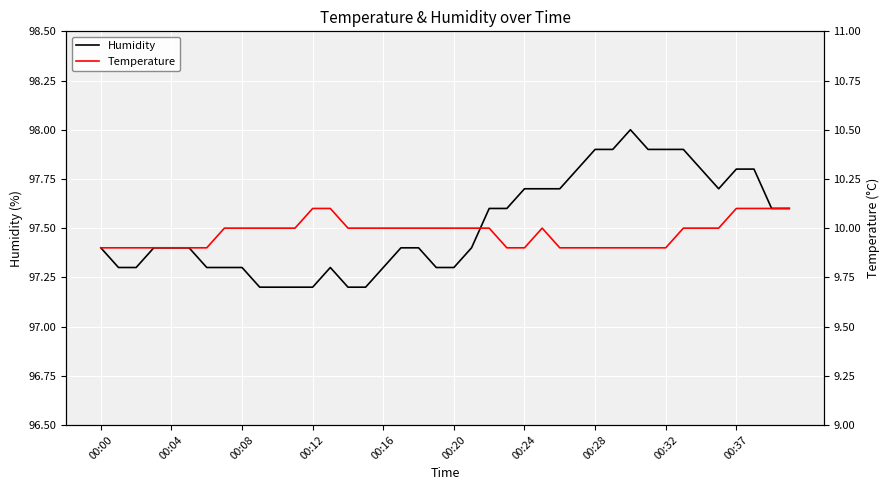

True or false: Humidity and Temperature intersect in this chart.

False